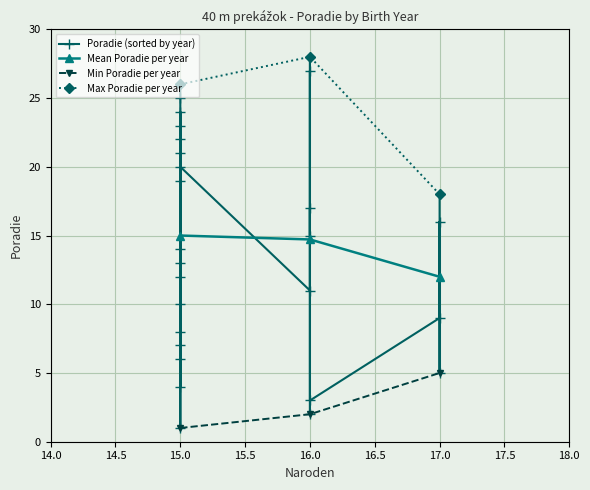

Where does the Mean Poradie per year series first go above 14?

15.0